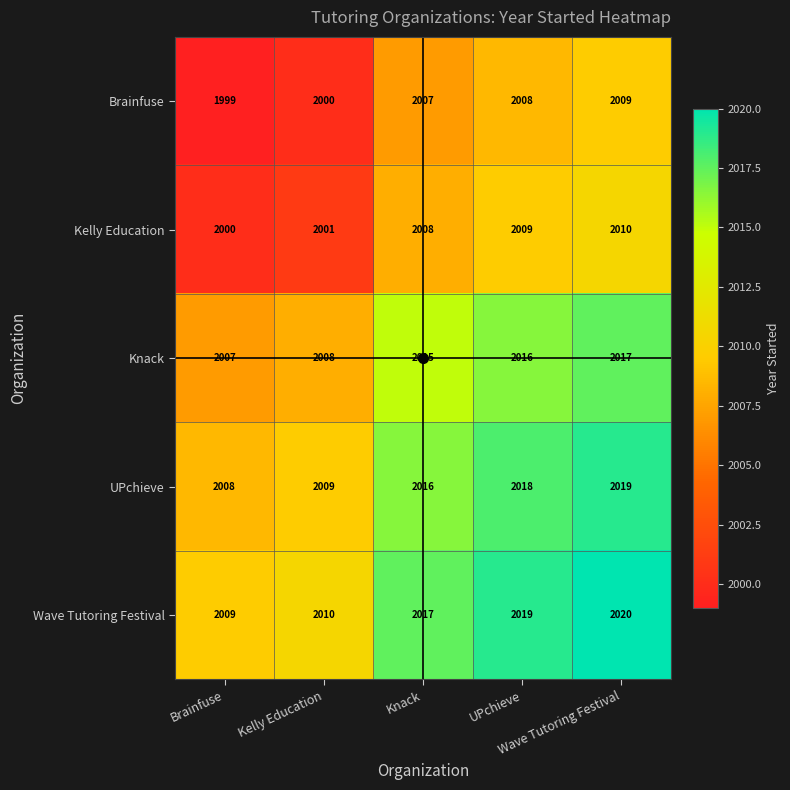

What is the greatest value displayed?

2020